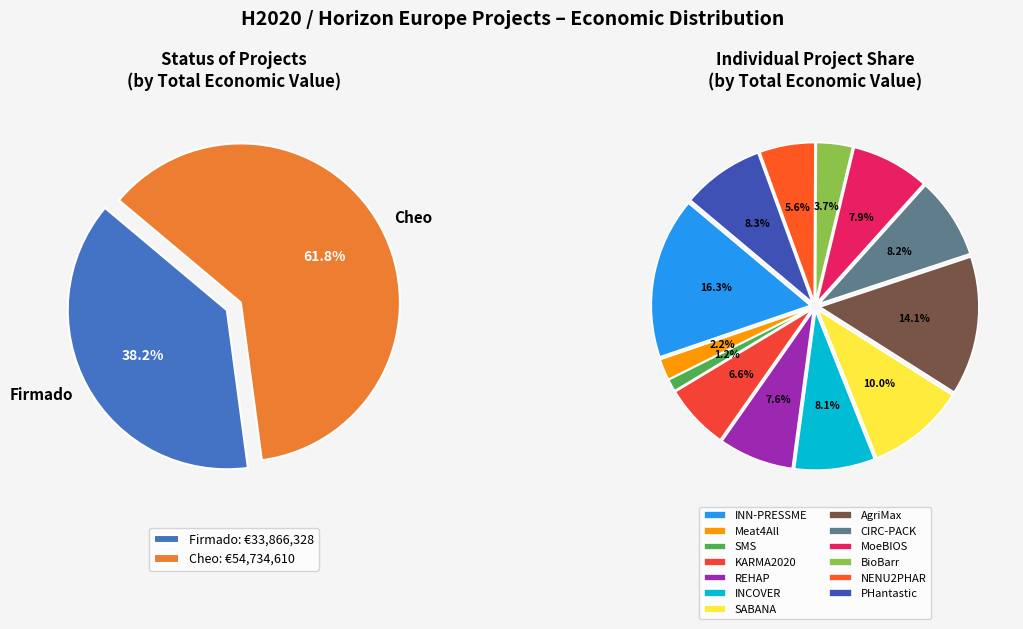

To the nearest percent, what is the difference between the largest and smallest slice percentages?

15%